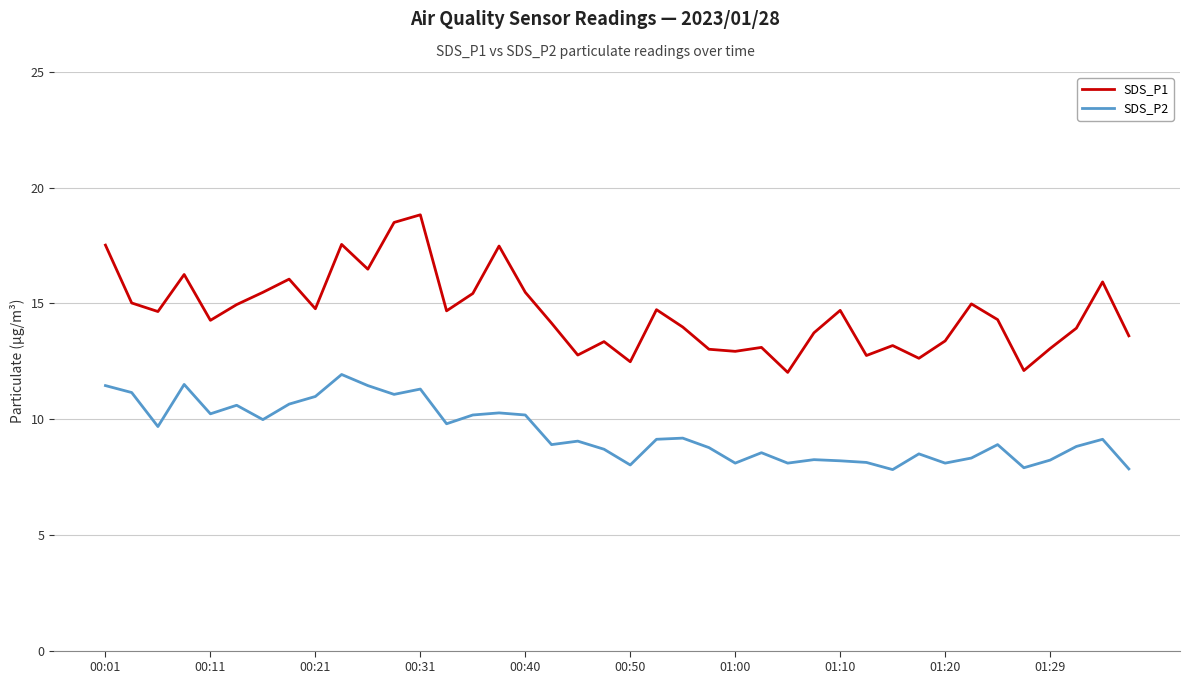

Which series has the largest range (max minus min)?

SDS_P1